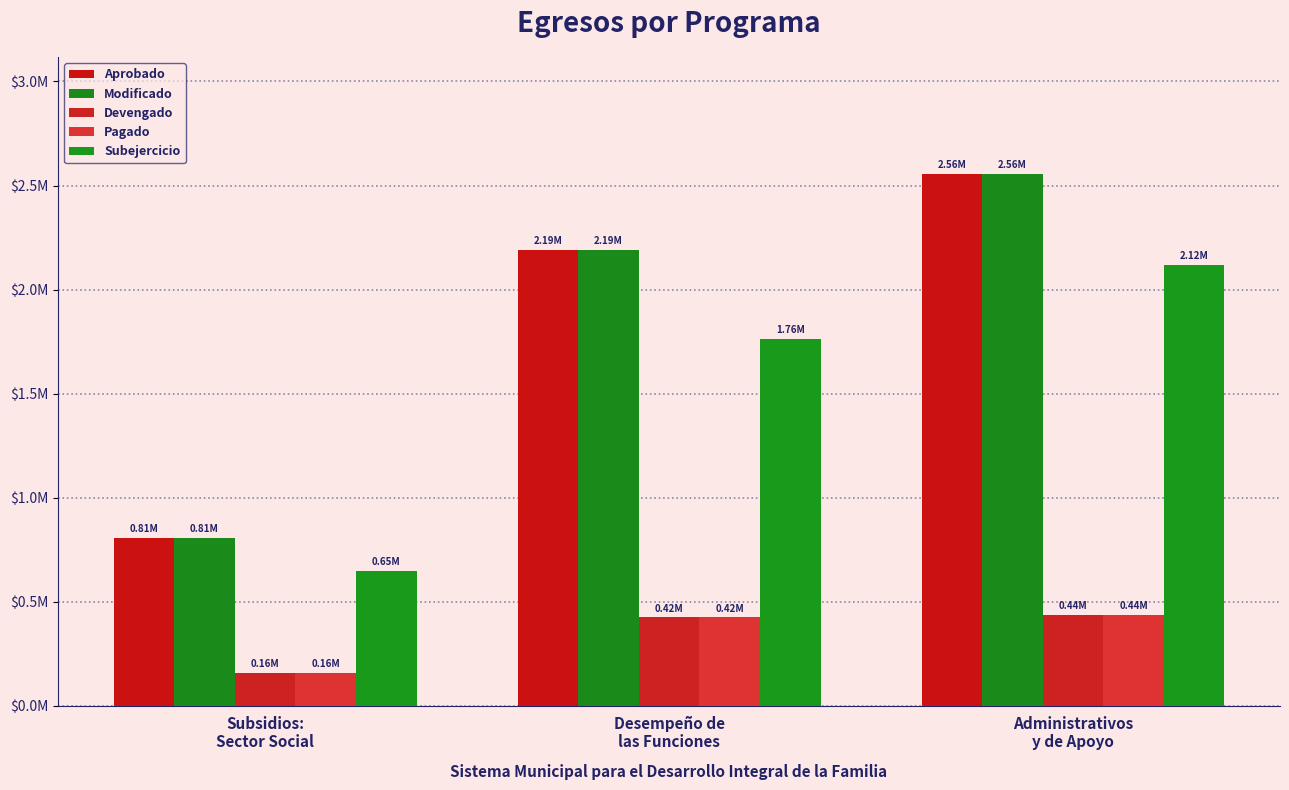

What is the greatest value displayed?

2555484.8